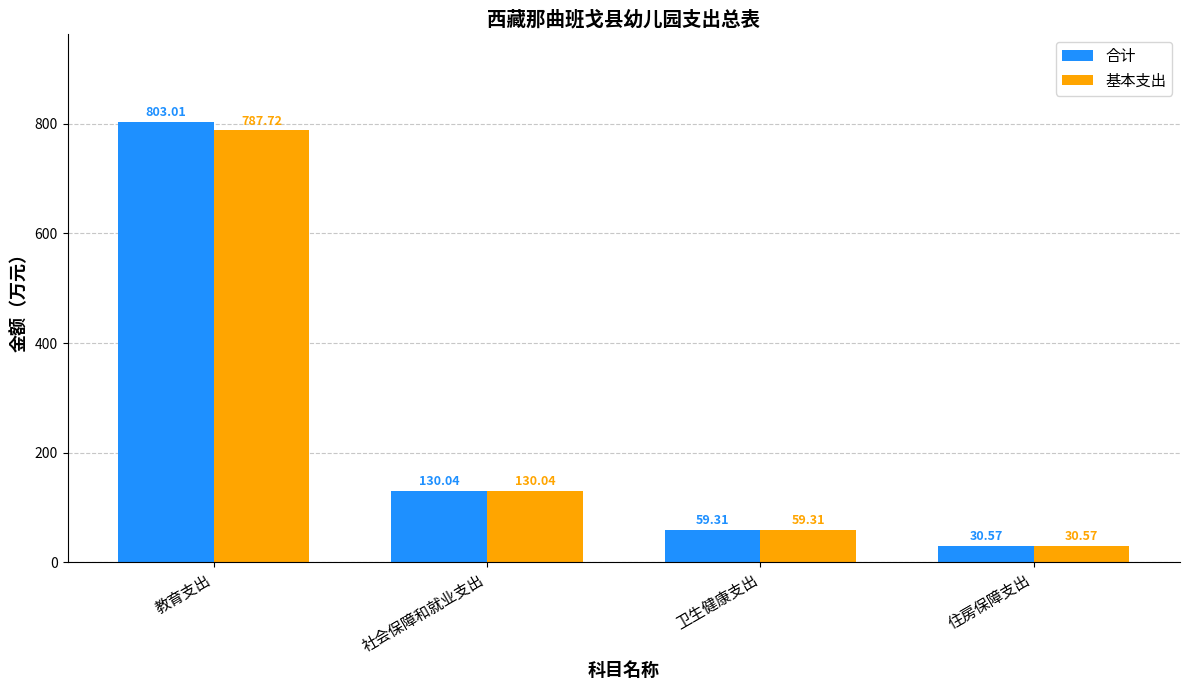

What is the maximum value for 基本支出?

787.7